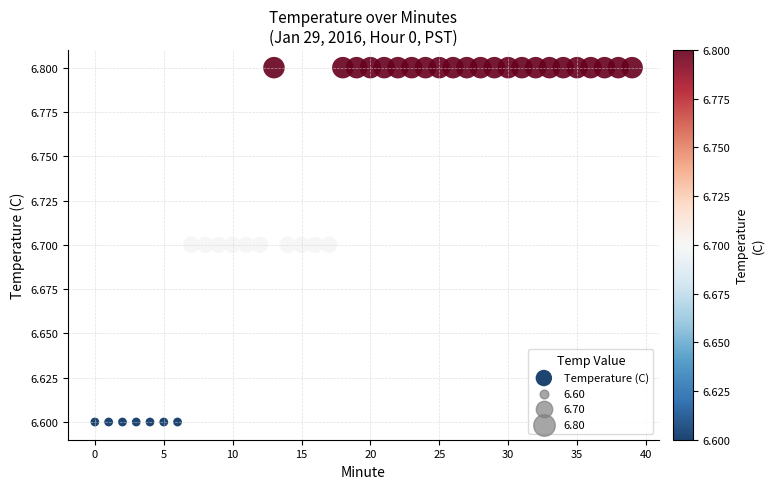

How many points are shown in the scatter plot?

40